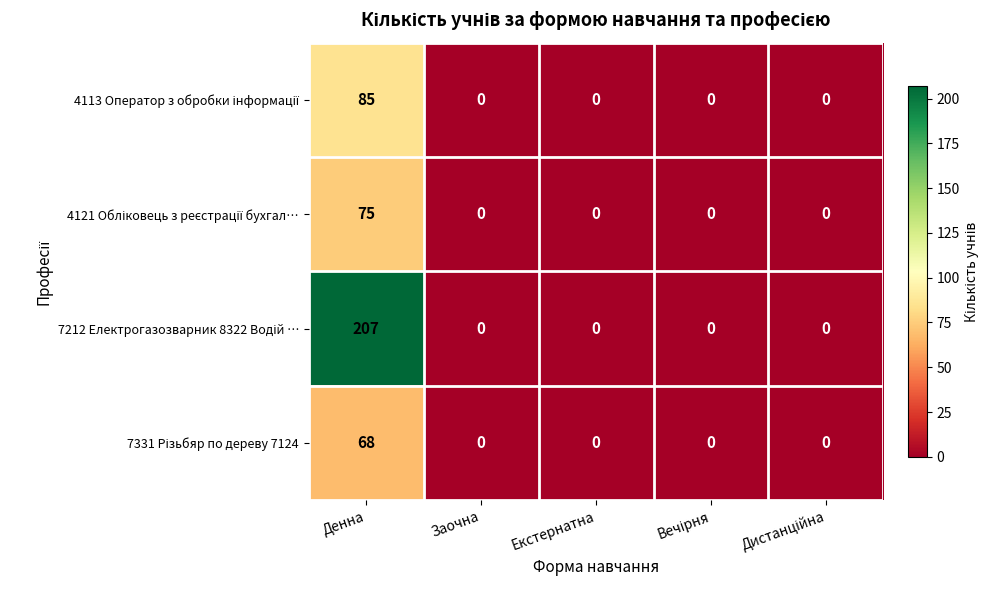

At which category is the sum across all series the highest?

Денна